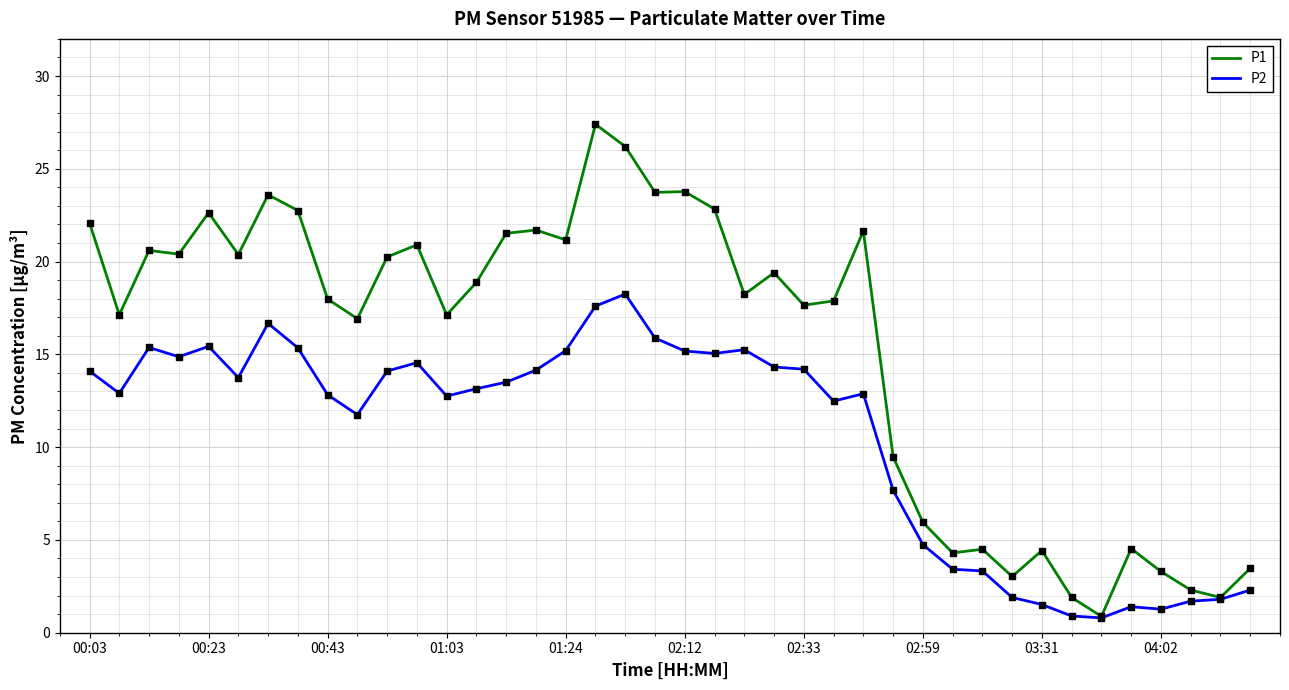

Which series has the largest range (max minus min)?

P1